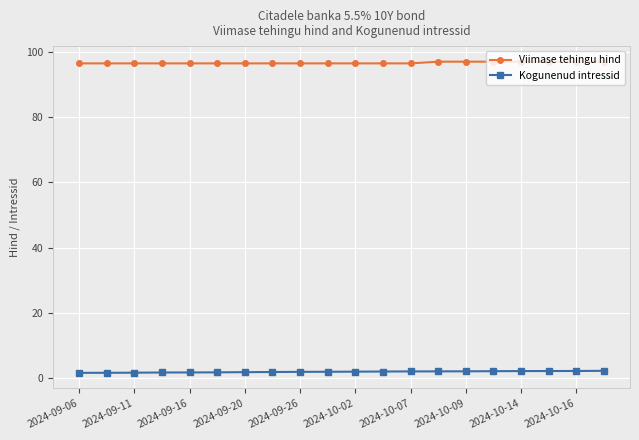

At how many categories does at least one series exceed 15?

20